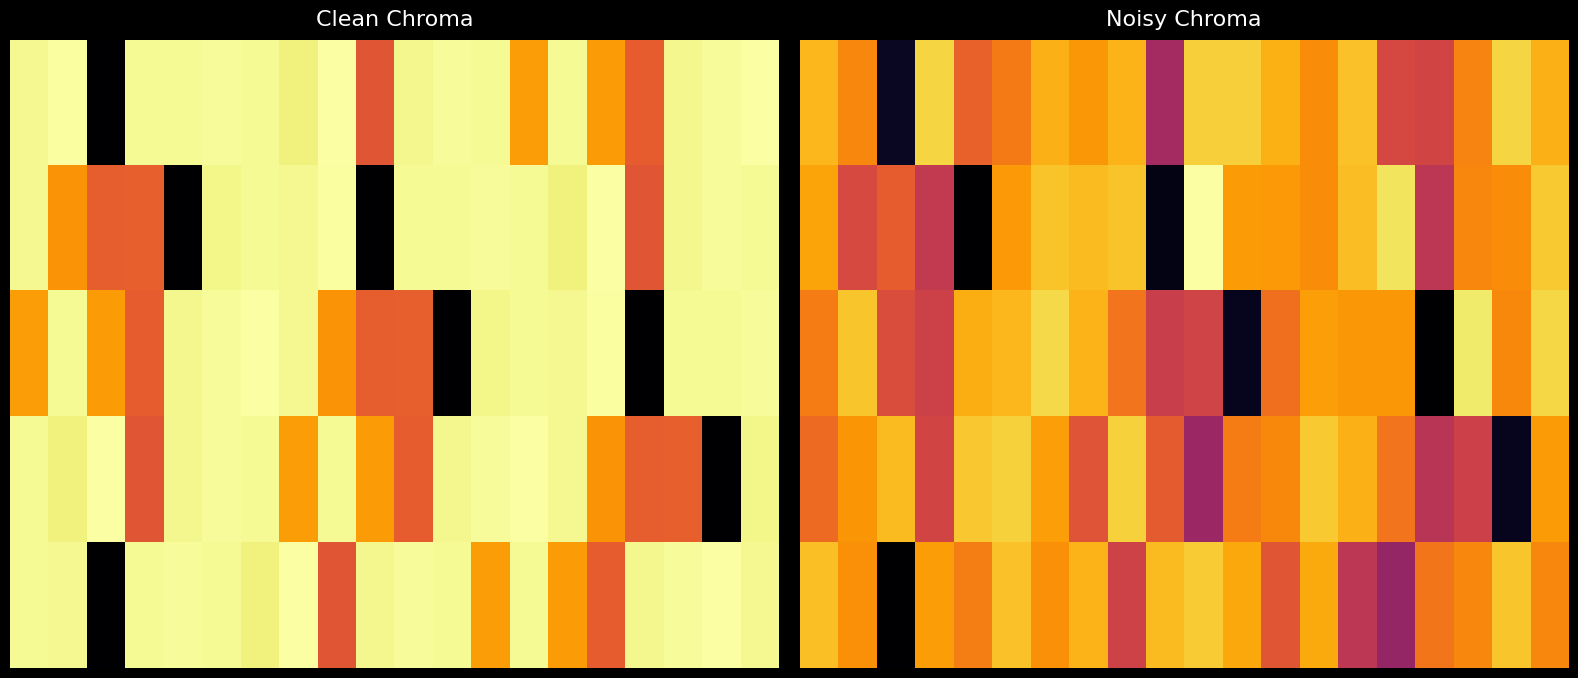

At how many categories does at least one series exceed 1?

20